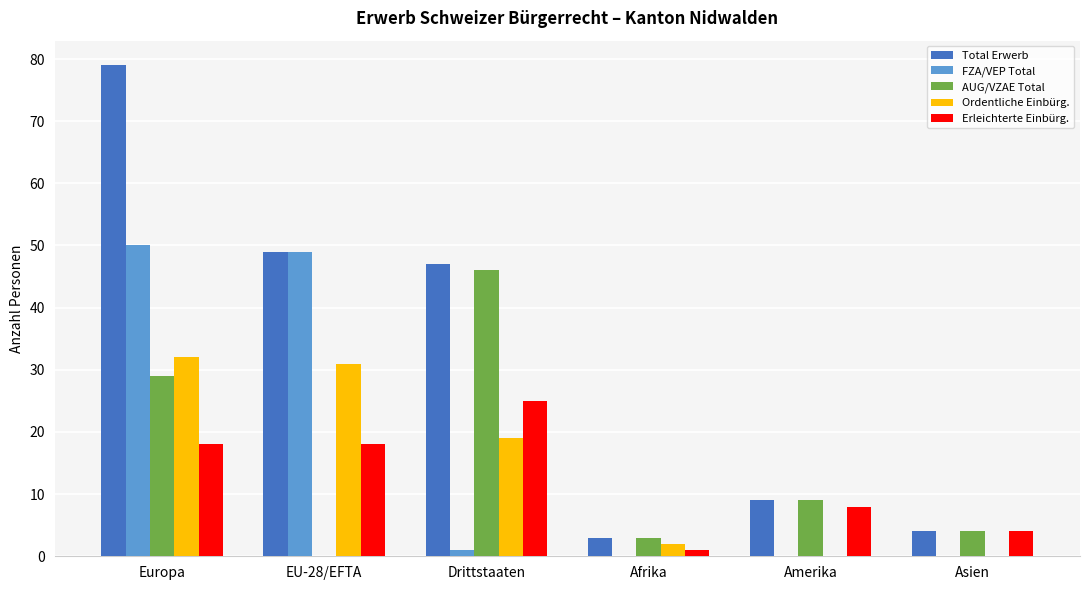

What are all the series names shown in the legend?

Total Erwerb, FZA/VEP Total, AUG/VZAE Total, Ordentliche Einbürg., Erleichterte Einbürg.